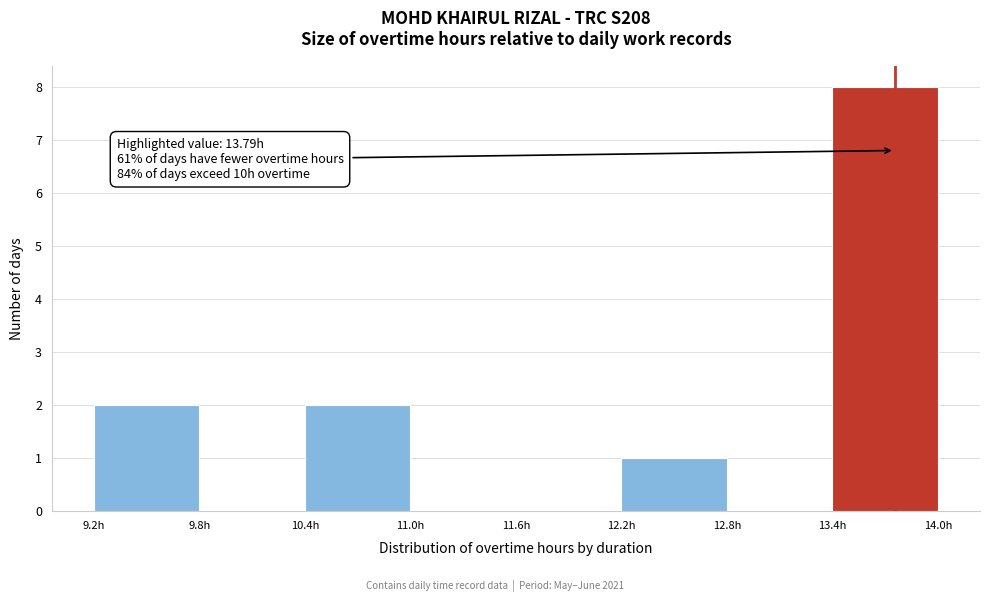

Over which range of the x-axis is the bar tallest?

13.43 to 14.04